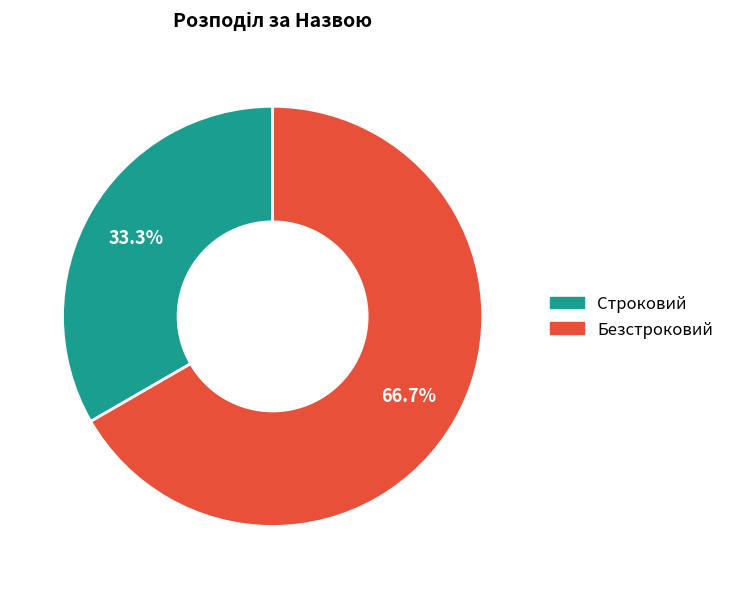

Between Безстроковий and Строковий, which is larger?

Безстроковий